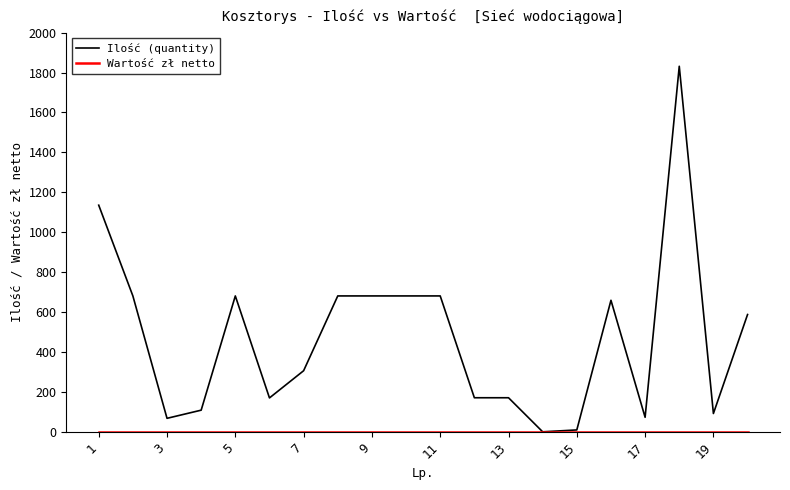

What is the highest value of the Ilość (quantity) series?

1831.5